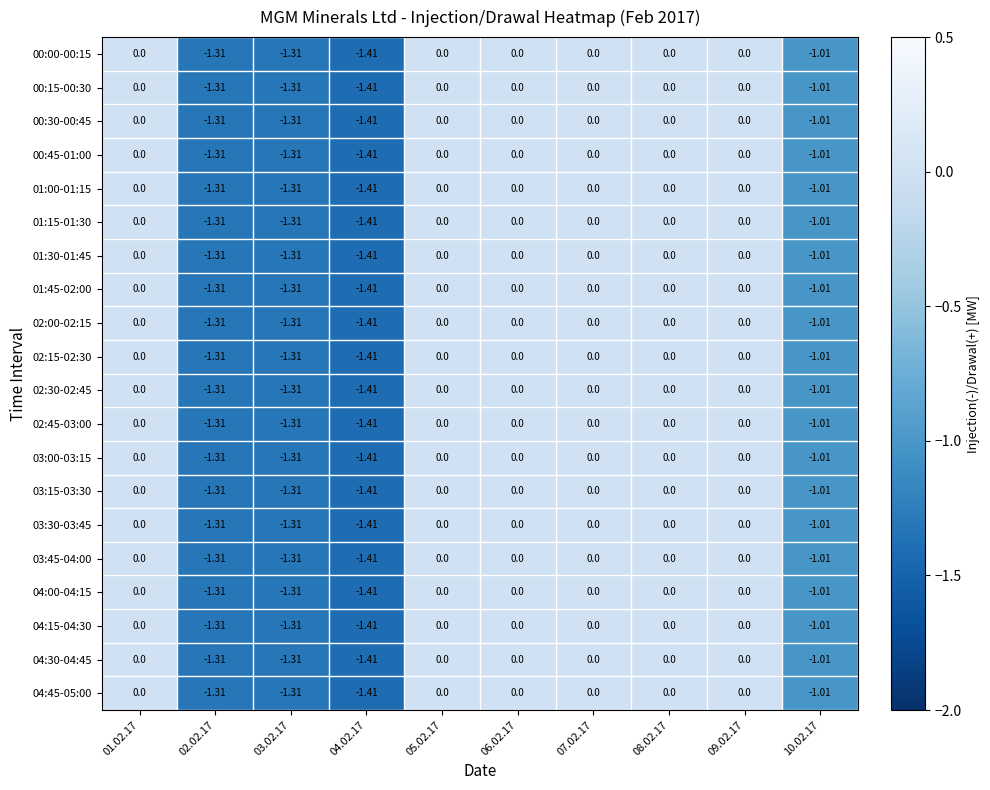

Is the value of 03:45-04:00 at 03.02.17 greater than the value of 02:45-03:00 at 07.02.17?

No